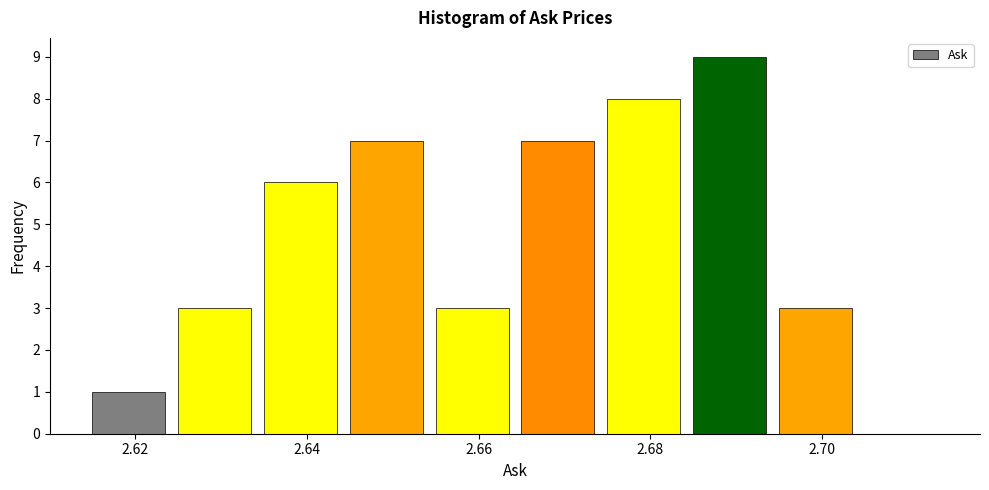

Over which range of the x-axis is the bar tallest?

2.685 to 2.695